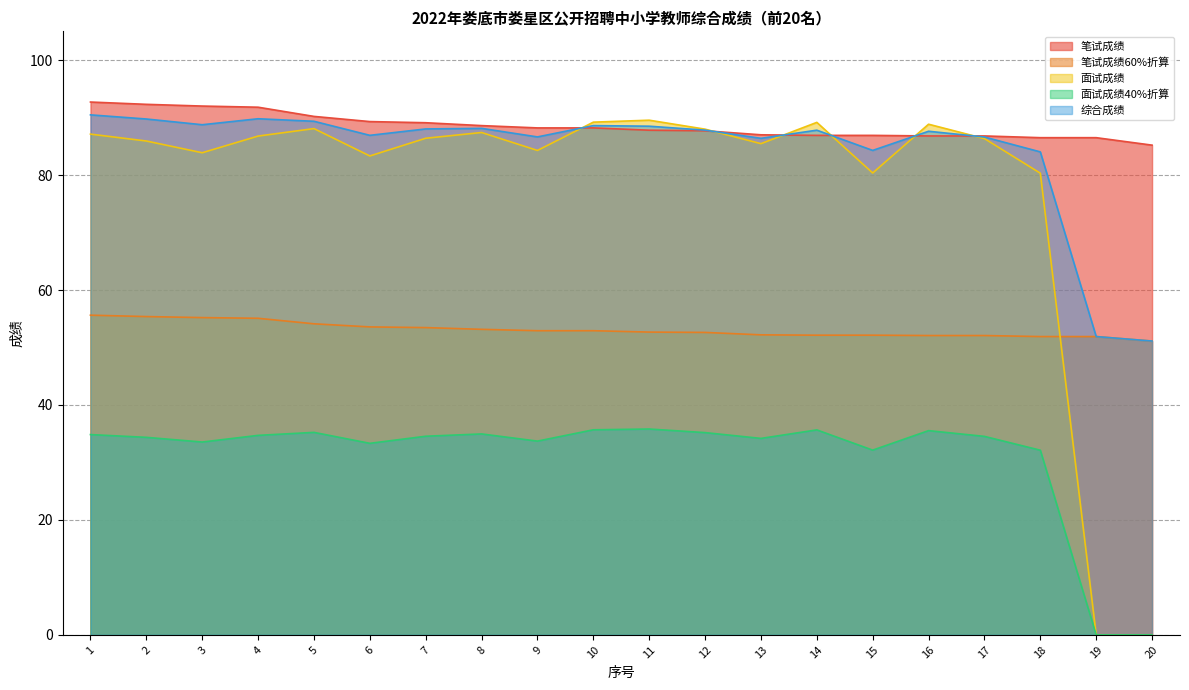

What is the value of the 笔试成绩60%折算 point at the 18th from the left?

51.9